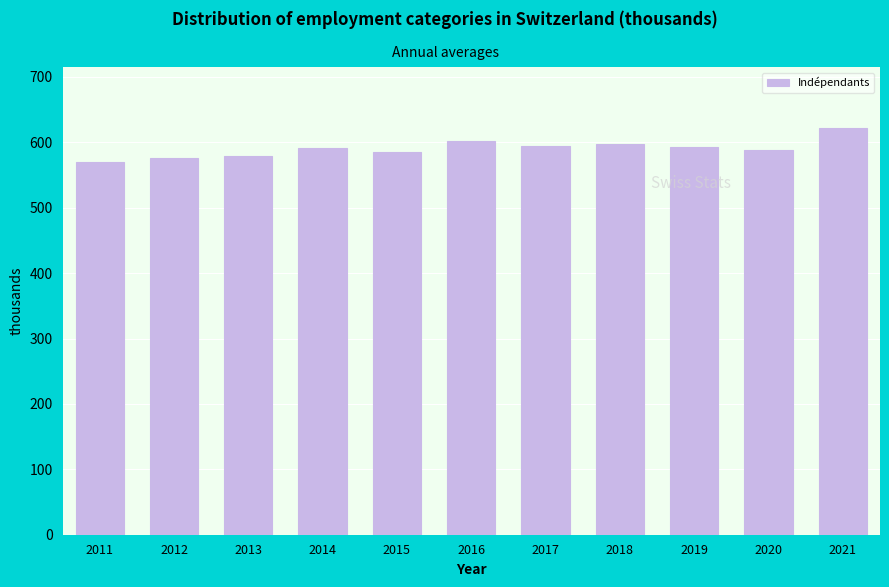

Approximately how many times larger is the value at 2014 compared to 2017?

1.0